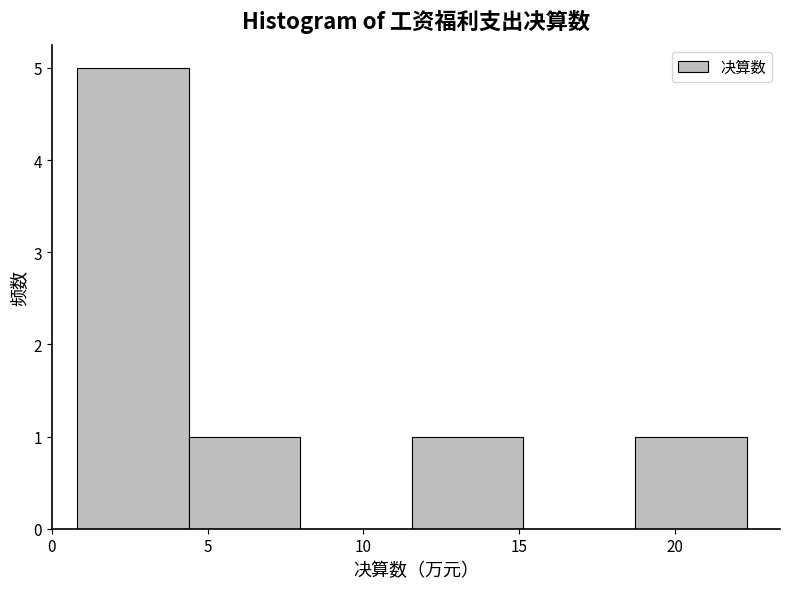

Reading left to right, list every bar in this chart as the range it spans on the x-axis followed by its height. Neither the bar edges nor the heights are printed on the chart, so give them approximately, as read against the axes.

1.0 to 4.5: 5
4.5 to 8.0: 1
8.0 to 11.5: 0
11.5 to 15.0: 1
15.0 to 18.5: 0
18.5 to 22.5: 1